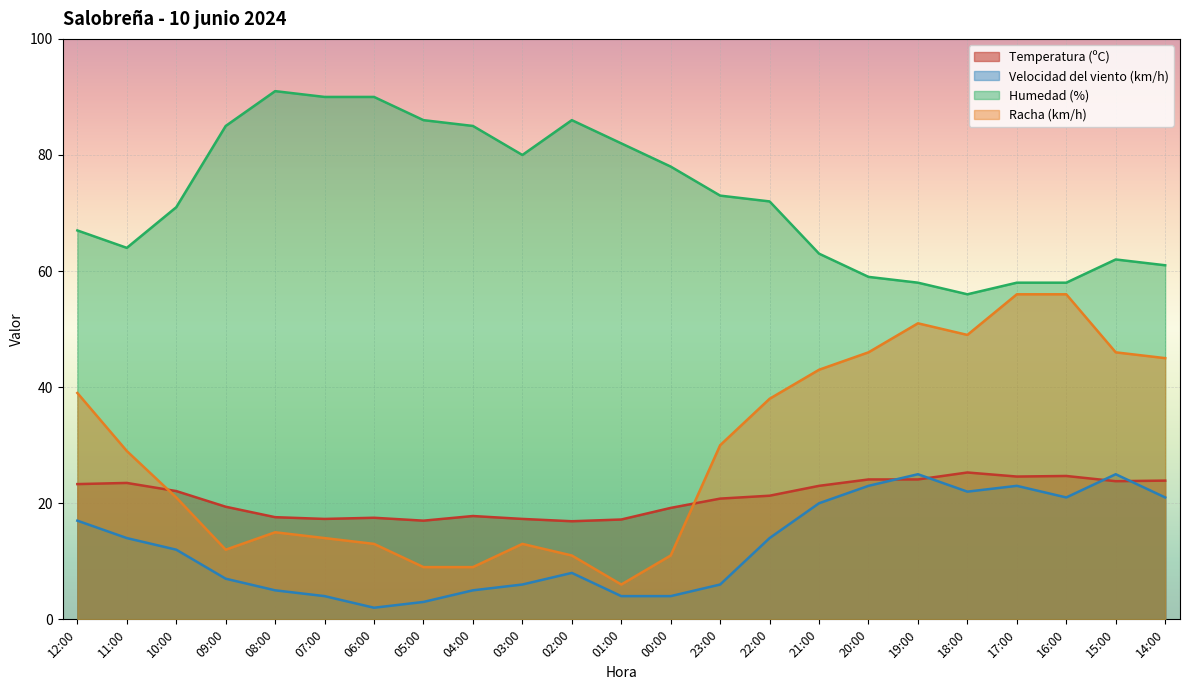

What is the label of the 20th point from the right?

09:00